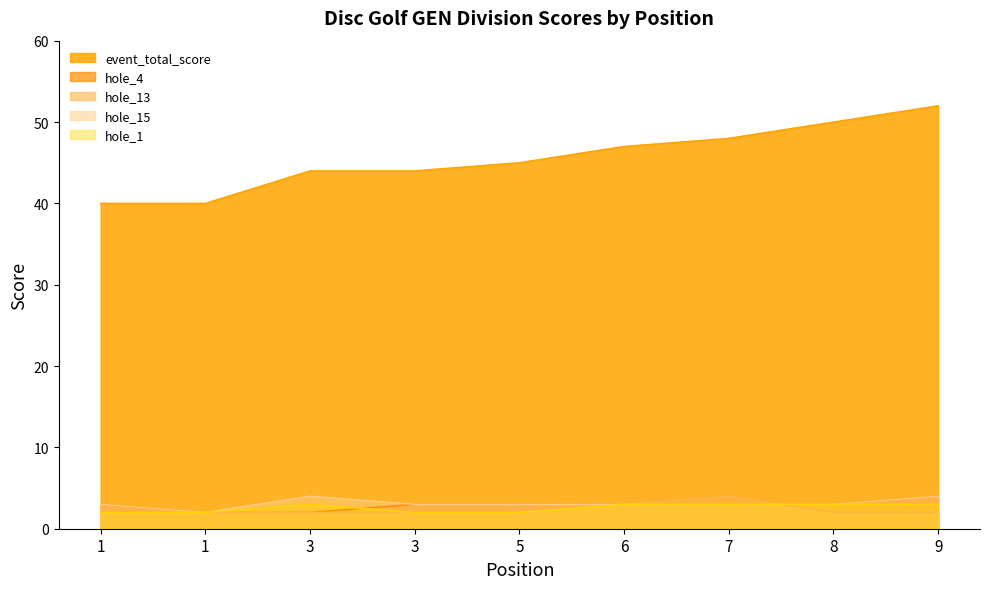

The hole_15 series shows 2 at 9. True or false?

False